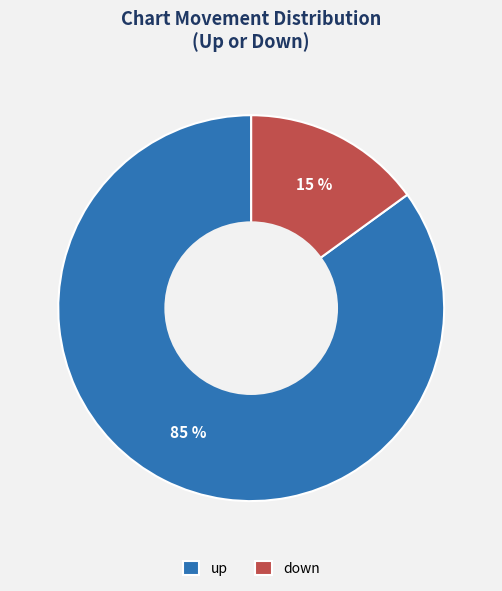

How many slices are in this pie chart?

2